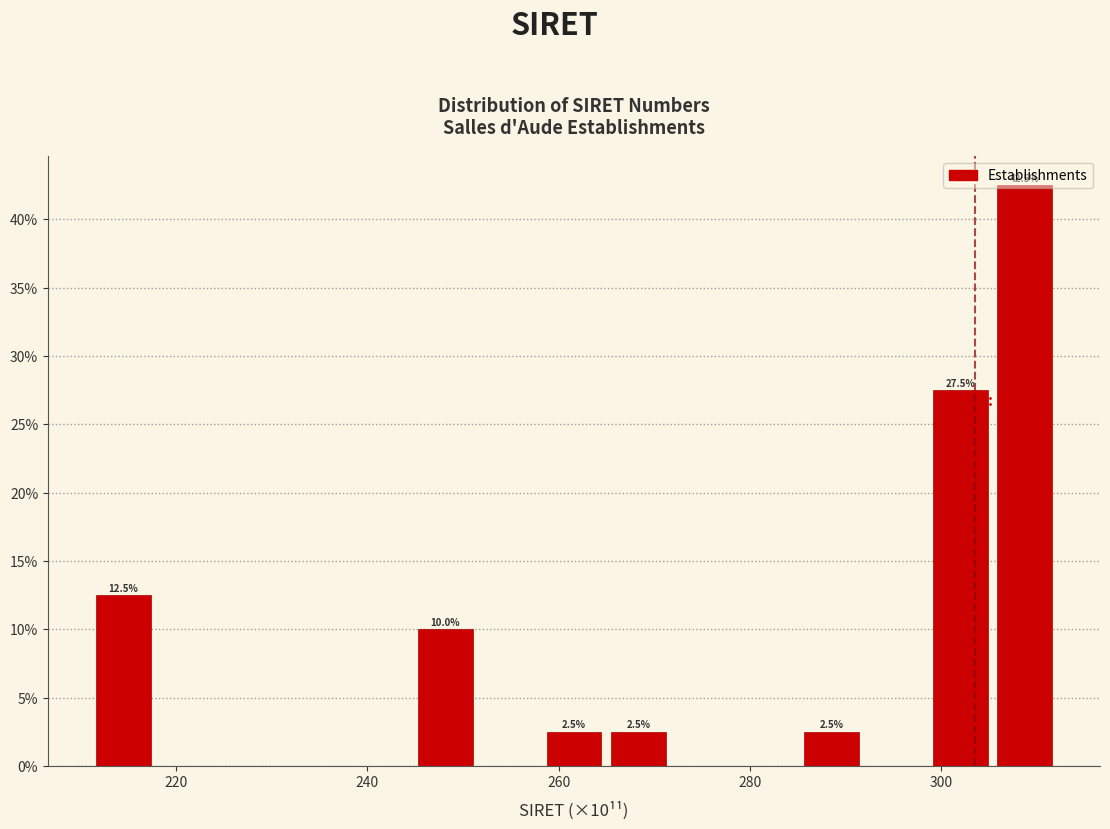

Read against the x-axis, roughly where is the centre of the tallest bar?

308